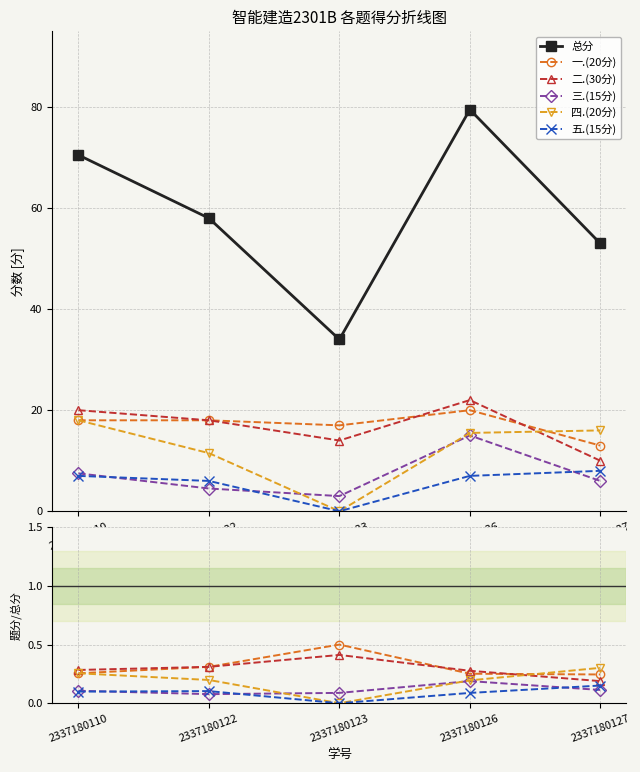

In 五.(15分), how many points are higher than both neighbors (excluding endpoints)?

1